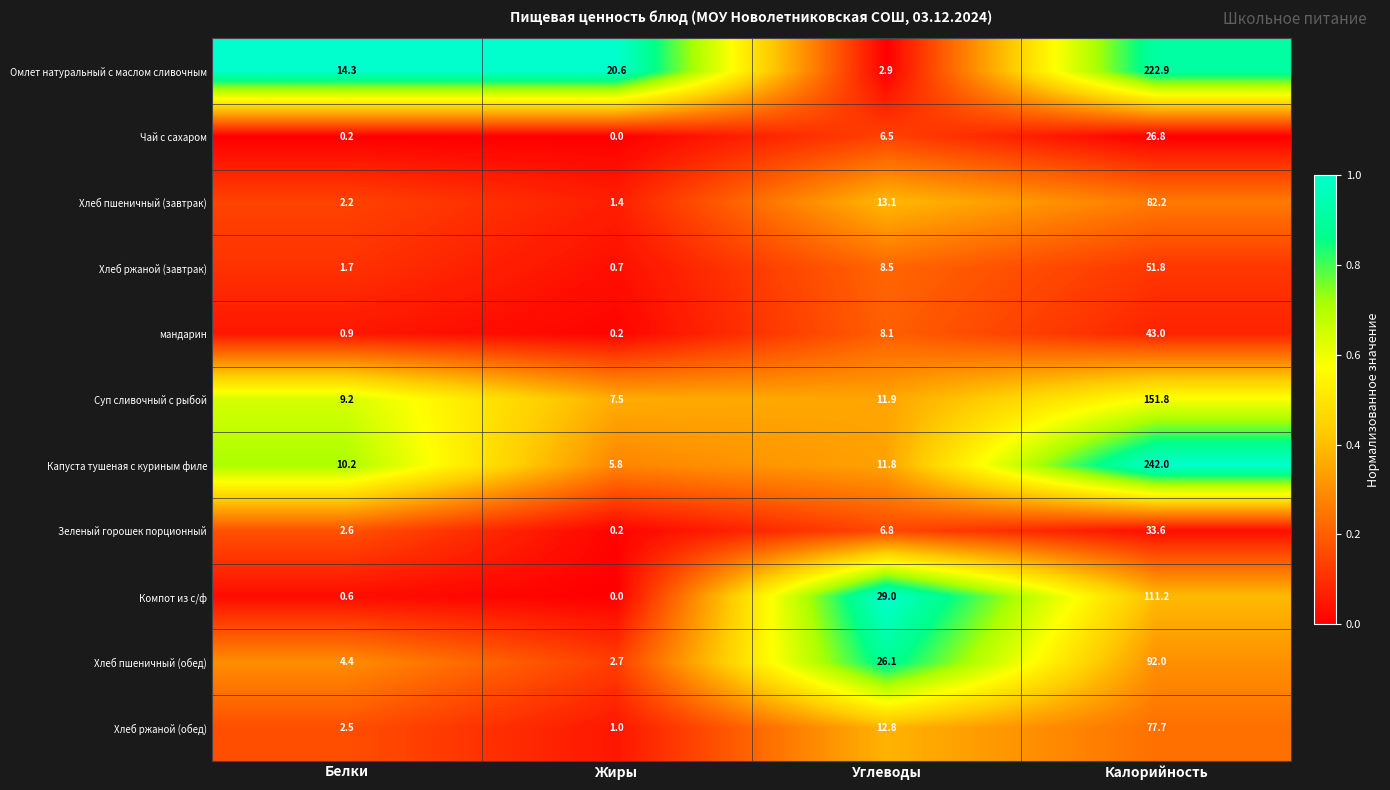

List the series in order of their peak value, highest first.

Капуста тушеная с куриным филе, Омлет натуральный с маслом сливочным, Суп сливочный с рыбой, Компот из с/ф, Хлеб пшеничный (обед), Хлеб пшеничный (завтрак), Хлеб ржаной (обед), Хлеб ржаной (завтрак), мандарин, Зеленый горошек порционный, Чай с сахаром